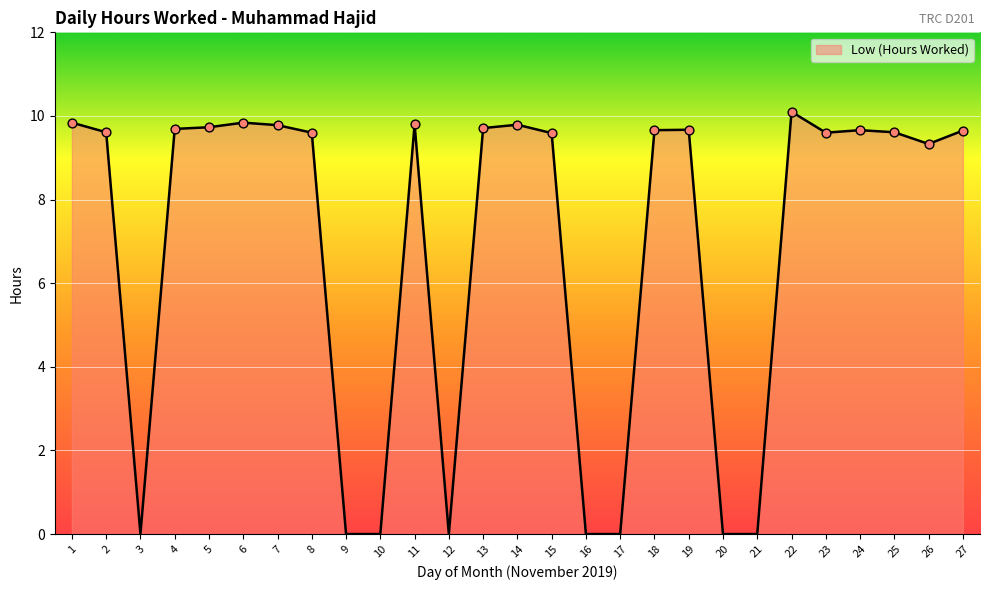

What is the change in value from 10 to 14?

+9.8